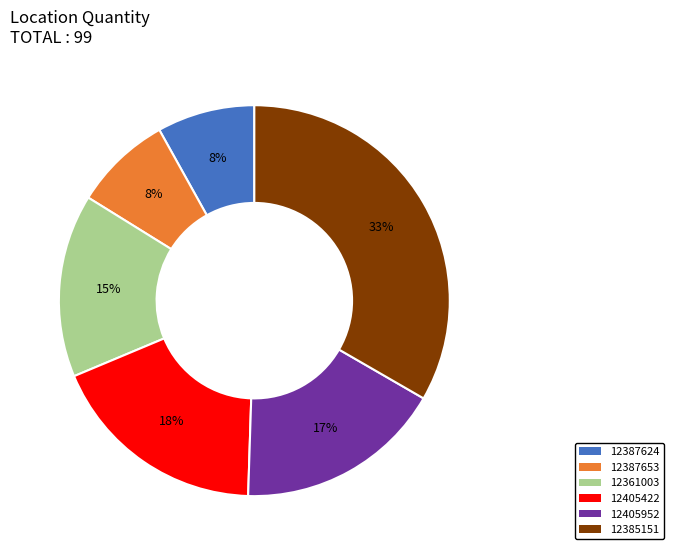

How many slices are in this pie chart?

6